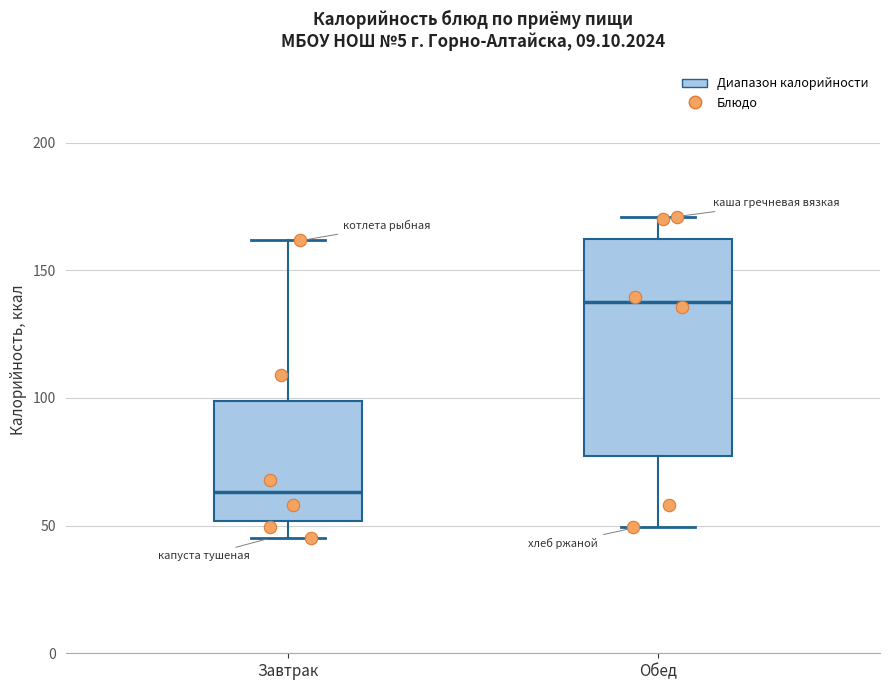

Which box is the tallest, from its lower edge to its upper edge?

Обед